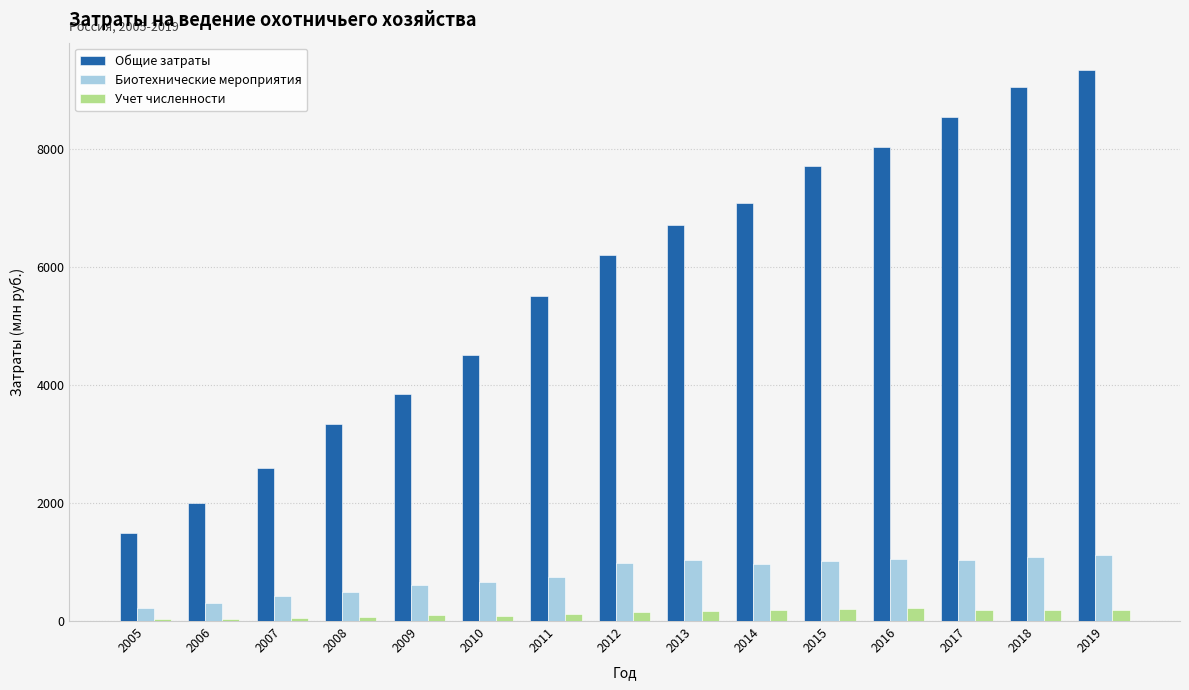

True or false: Биотехнические мероприятия has a value of 373 at 2012.

False